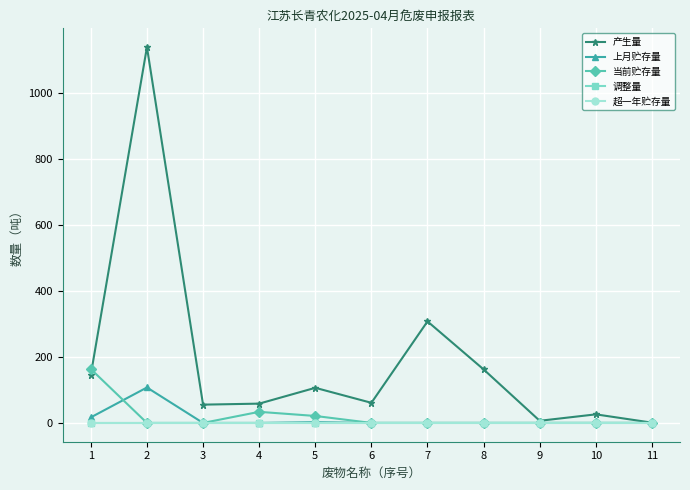

Reading right to left, list all the values displayed in this chart.

产生量: 11=0.8	10=26.0	9=6.5	8=162.2	7=307.8	6=61.0	5=106.5	4=58.5	3=55.4	2=1139.2	1=146.5
上月贮存量: 11=0.0	10=0.0	9=0.0	8=0.0	7=0.0	6=0.0	5=2.3	4=0.0	3=0.0	2=107.5	1=16.9
当前贮存量: 11=0.0	10=0.0	9=0.0	8=0.0	7=0.0	6=0.0	5=21.1	4=33.7	3=0.0	2=0.0	1=163.3
调整量: 11=0.0	10=0.0	9=0.0	8=0.0	7=0.0	6=0.0	5=0.0	4=0.0	3=0.0	2=0.0	1=0.0
超一年贮存量: 11=0.0	10=0.0	9=0.0	8=0.0	7=0.0	6=0.0	5=0.0	4=0.0	3=0.0	2=0.0	1=0.0